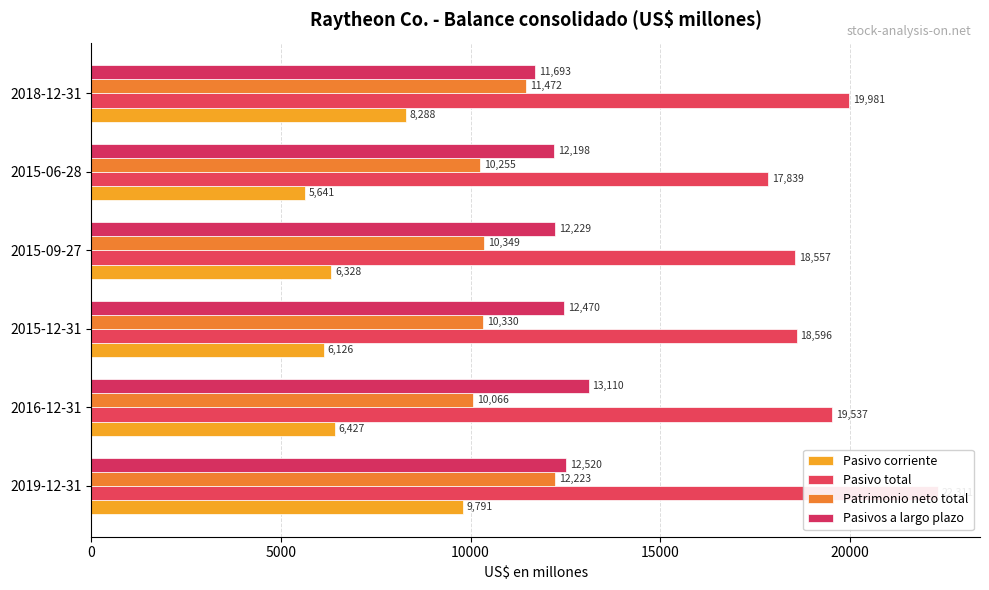

What is the minimum value for Patrimonio neto total?

10066